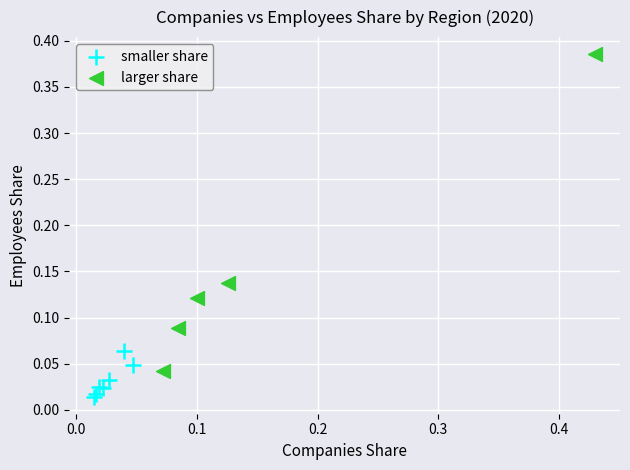

Which series has the largest Y range (max minus min)?

larger share